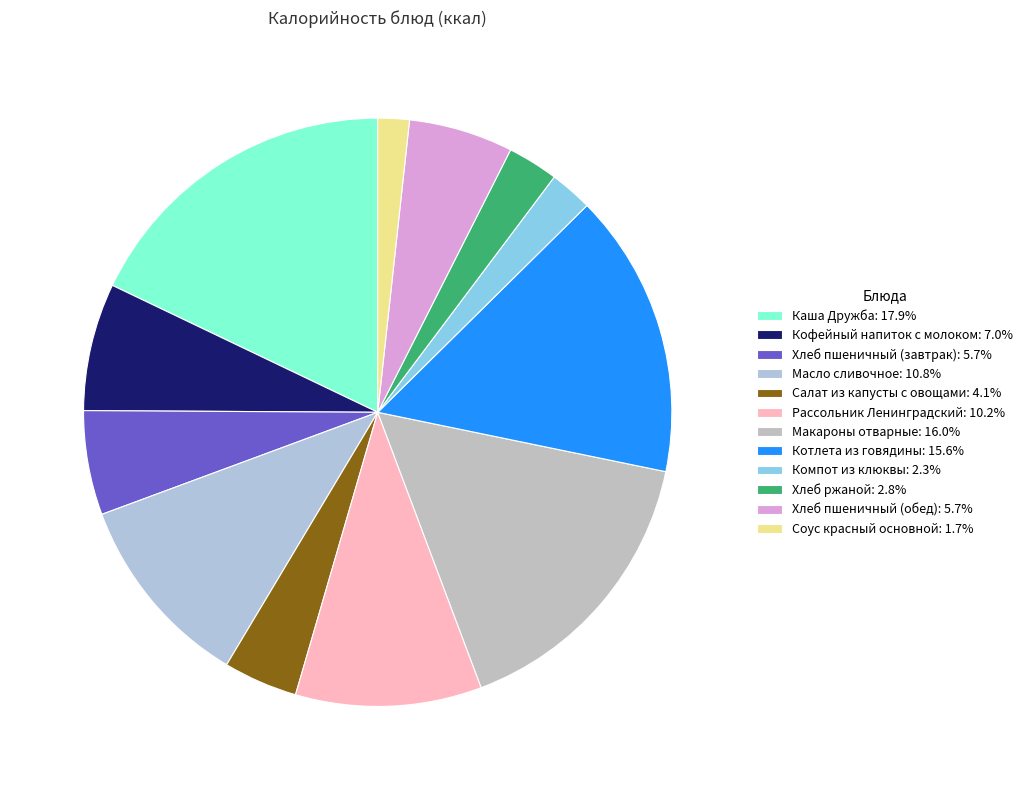

How many segments does this pie chart have?

12